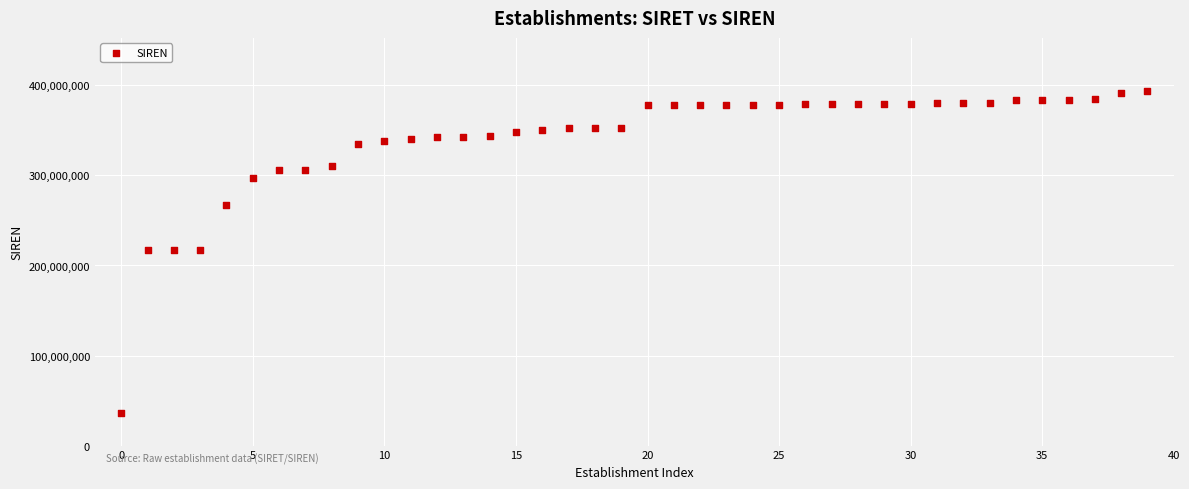

What is the range of Y values (max minus min)?

357072786